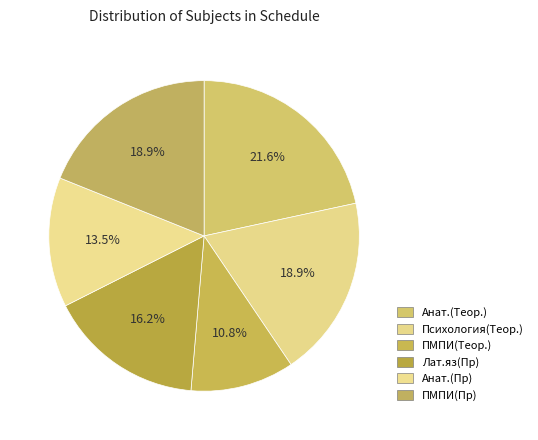

How many segments does this pie chart have?

6